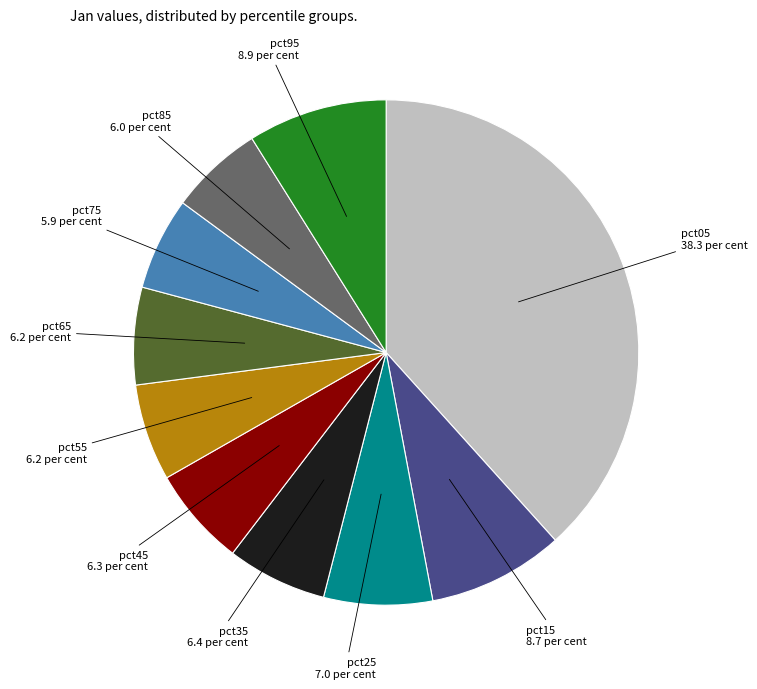

Does any single category account for the majority?

No